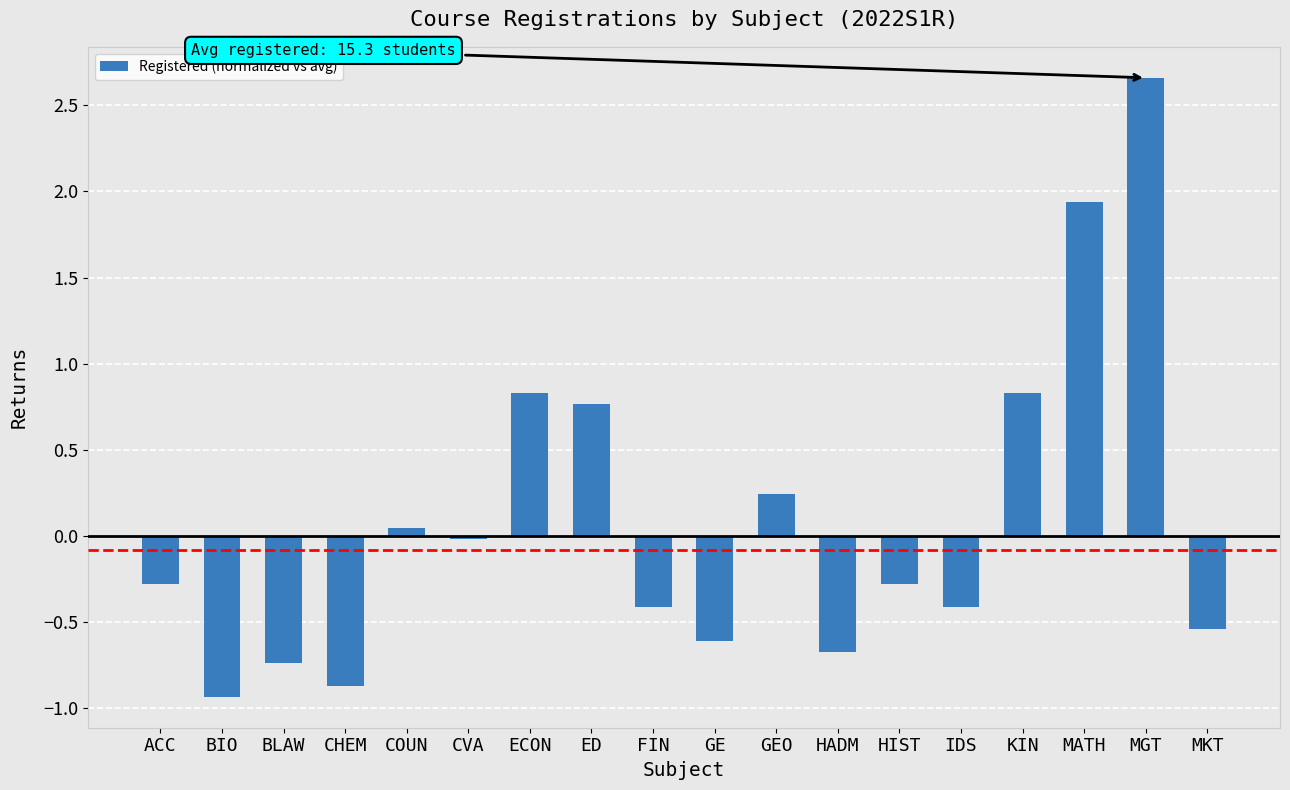

Is it true that the value at HADM is -1.2?

False